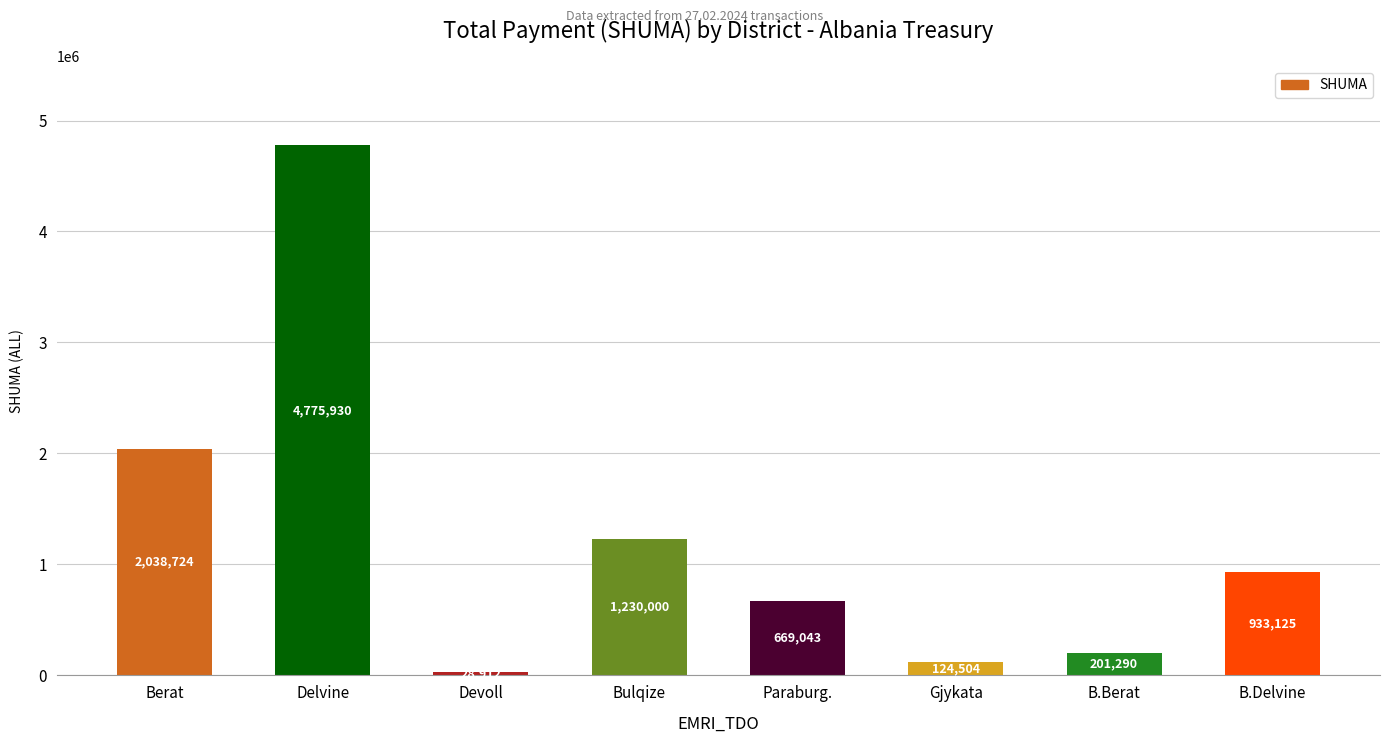

How many data points are less than 933125?

4